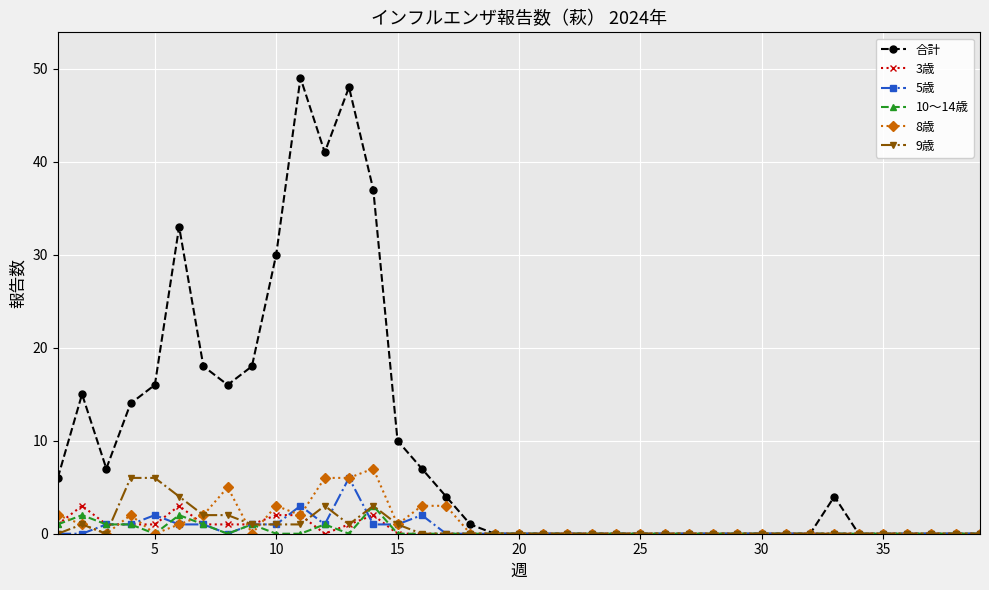

Which series has the largest total across all categories?

合計